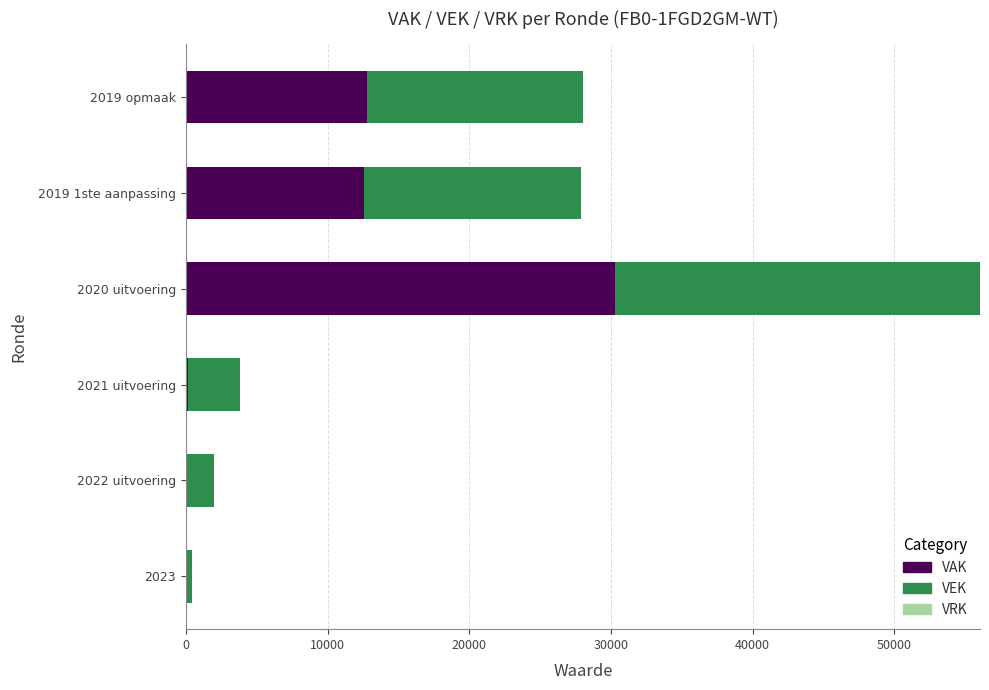

At which category is the sum across all series the highest?

2020 uitvoering